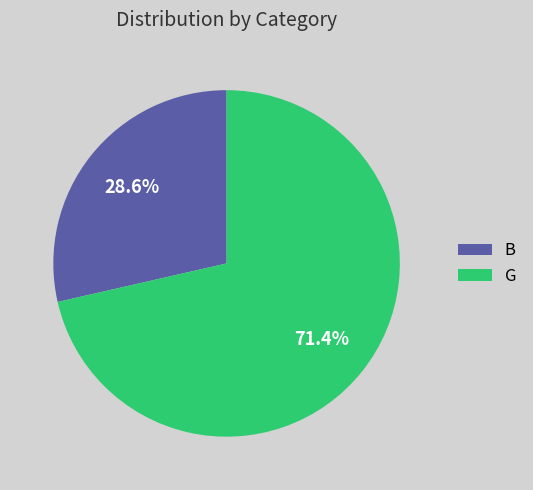

Which has a higher value, G or B?

G